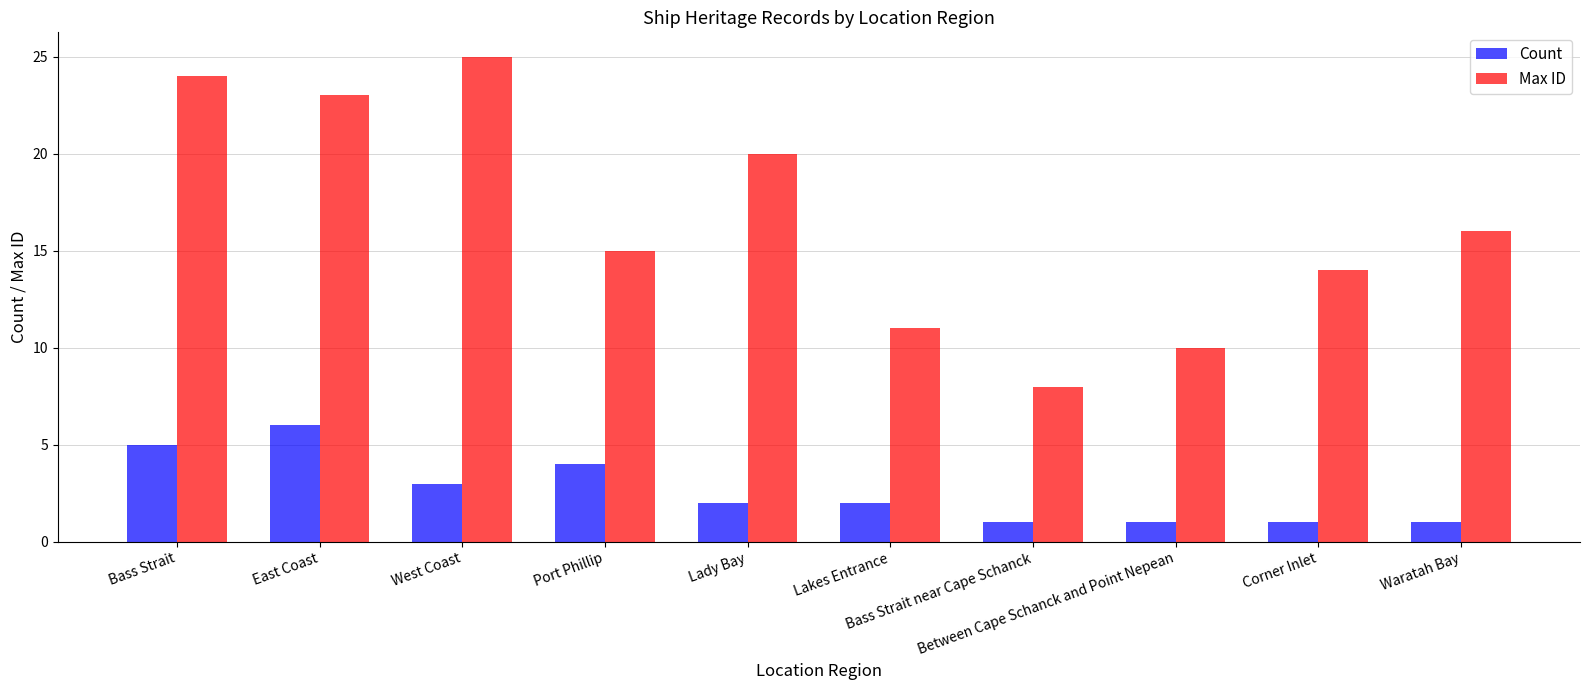

Reading left to right, transcribe all the data shown in this chart.

Count: 5	6	3	4	2	2	1	1	1	1
Max ID: 24	23	25	15	20	11	8	10	14	16